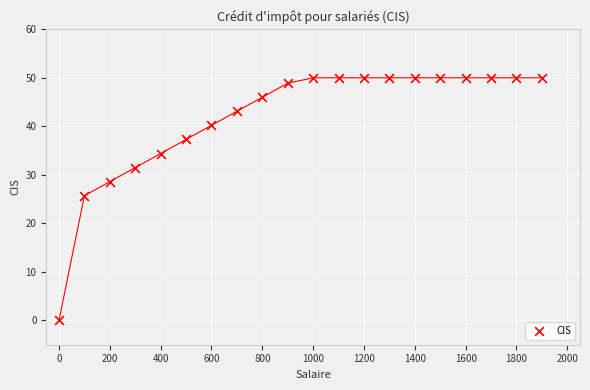

What Y value in the scatter plot is closest to 25?

25.7